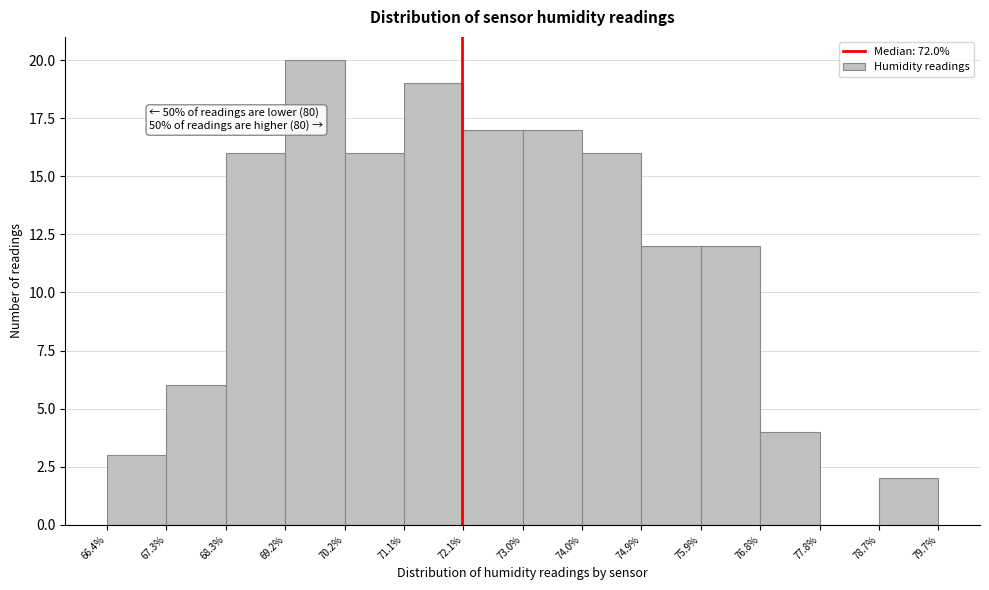

Over which range of the x-axis is the bar tallest?

69.2% to 70.2%